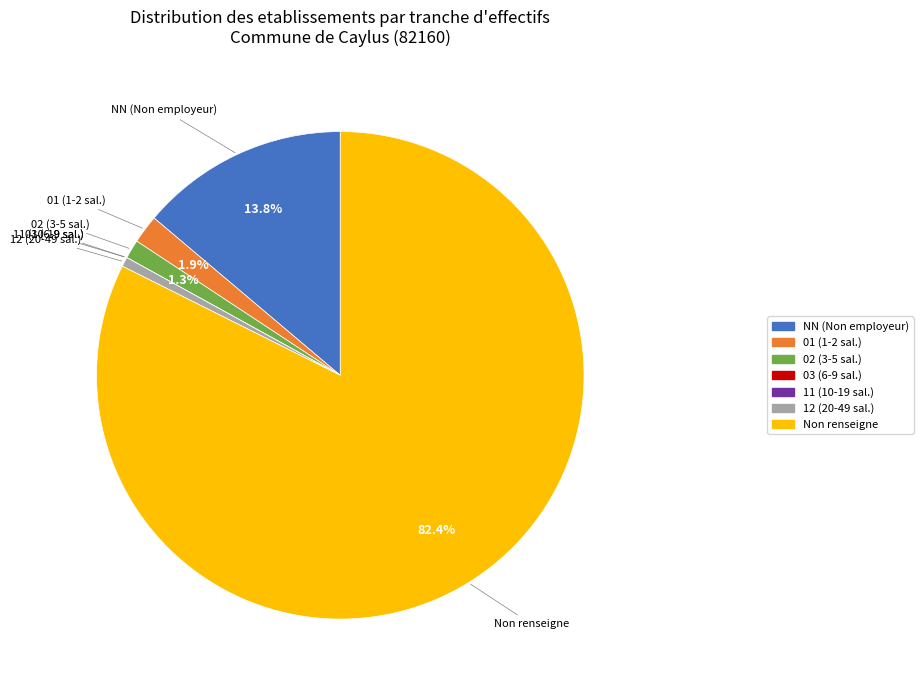

Is there a majority slice in this chart?

Yes